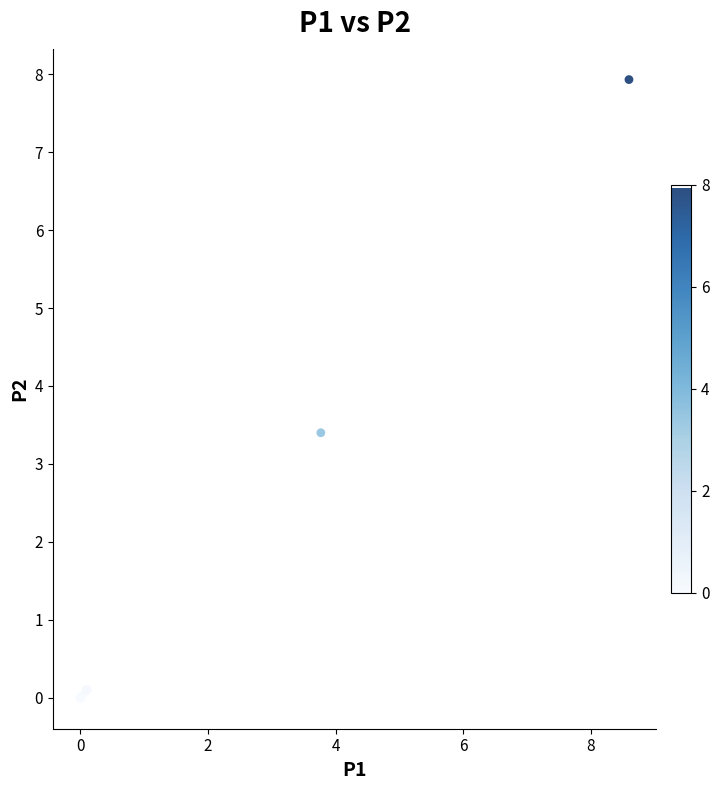

What Y value in the scatter plot is closest to 3?

3.4